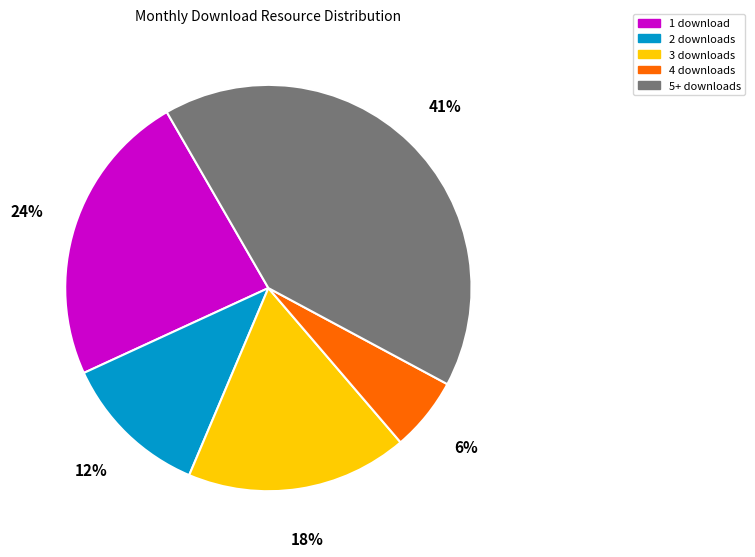

Which has a higher value, 1 download or 4 downloads?

1 download